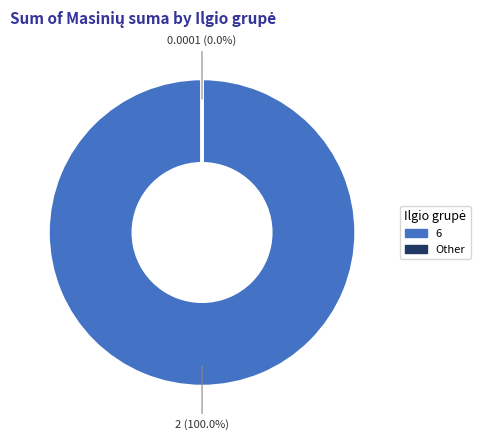

The 34 slice represents 9% of the pie. True or false?

False